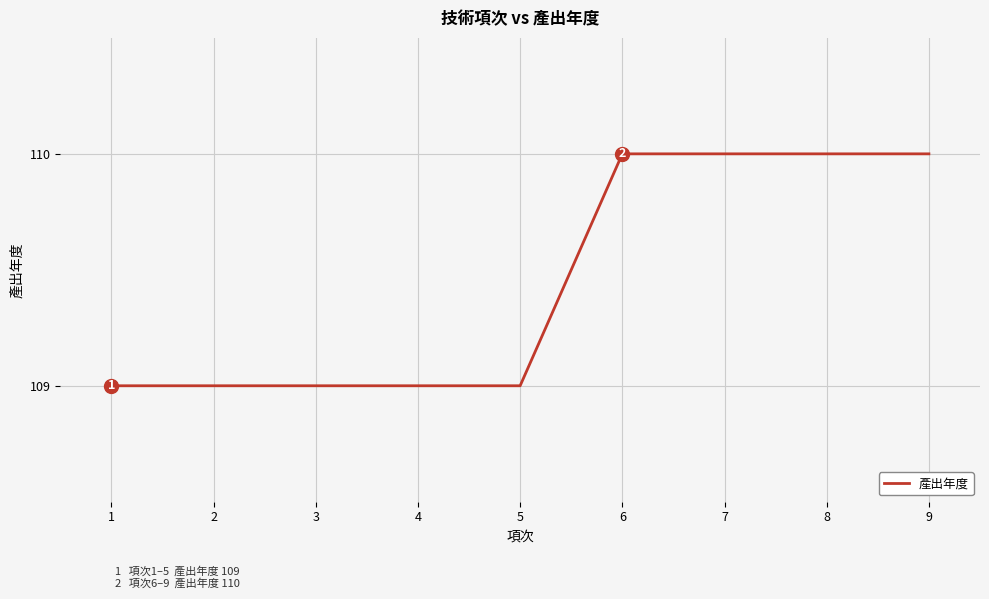

What is the difference between the values at 2 and 7?

1